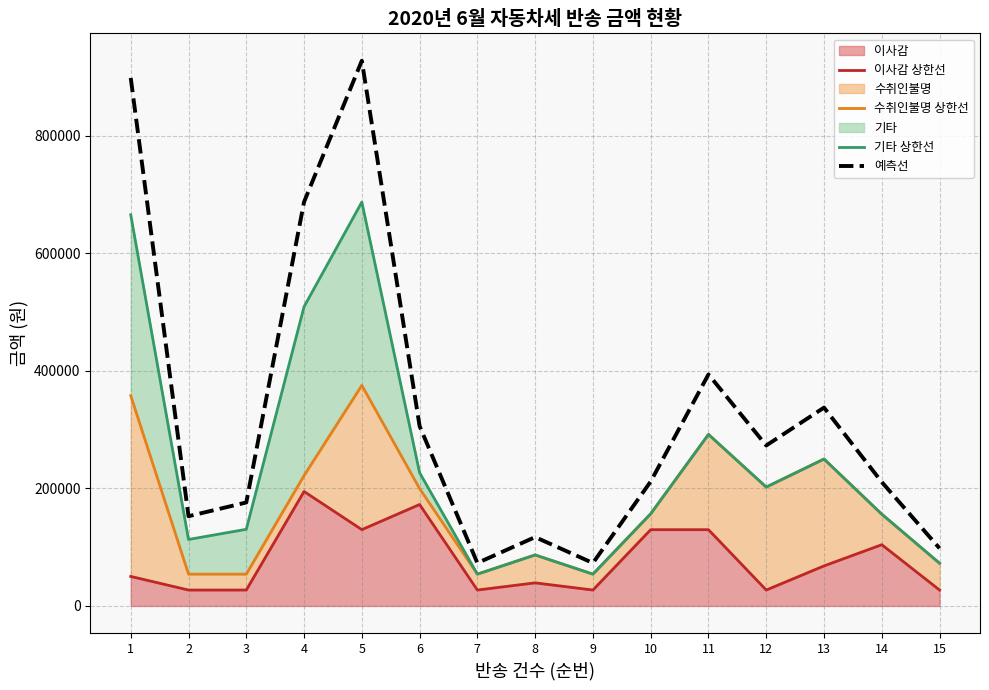

What is the difference between the highest and lowest values at 3?

149037.5